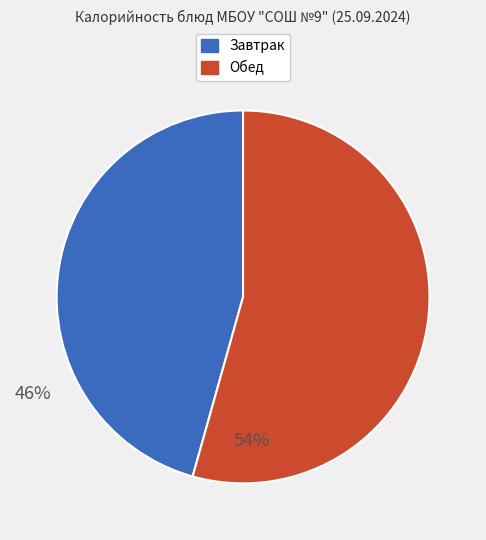

Is there a majority slice in this chart?

Yes